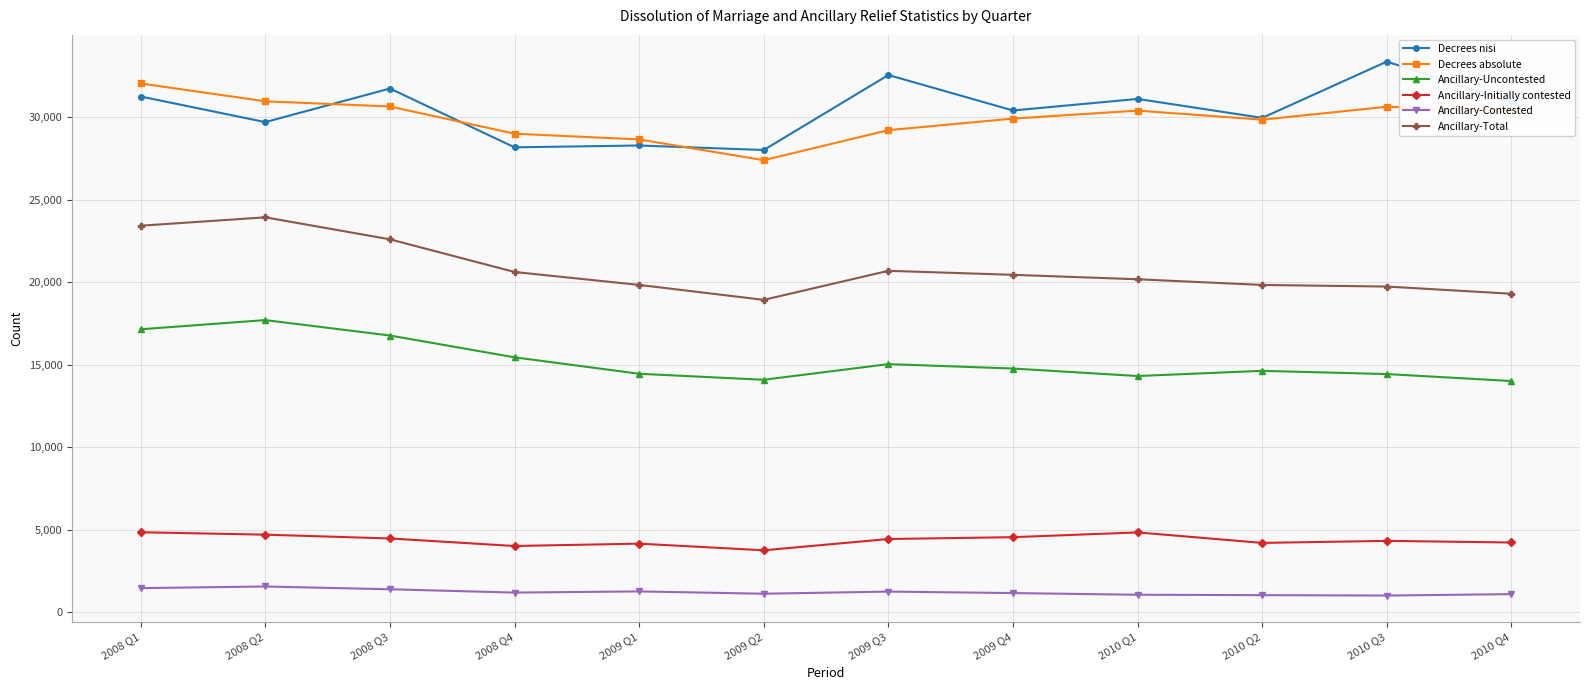

True or false: Decrees nisi and Ancillary-Uncontested intersect in this chart.

False